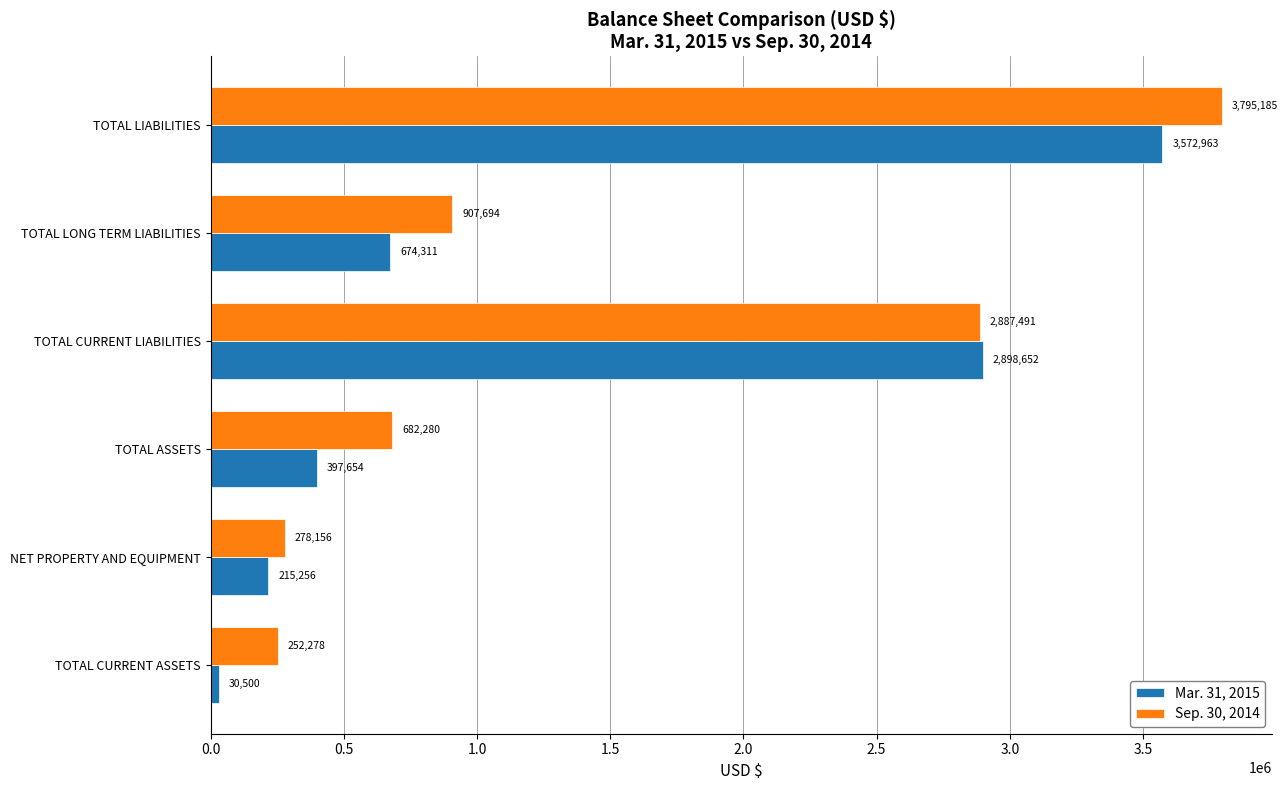

What is the difference between the second highest and minimum values in the Mar. 31, 2015 series?

2868152